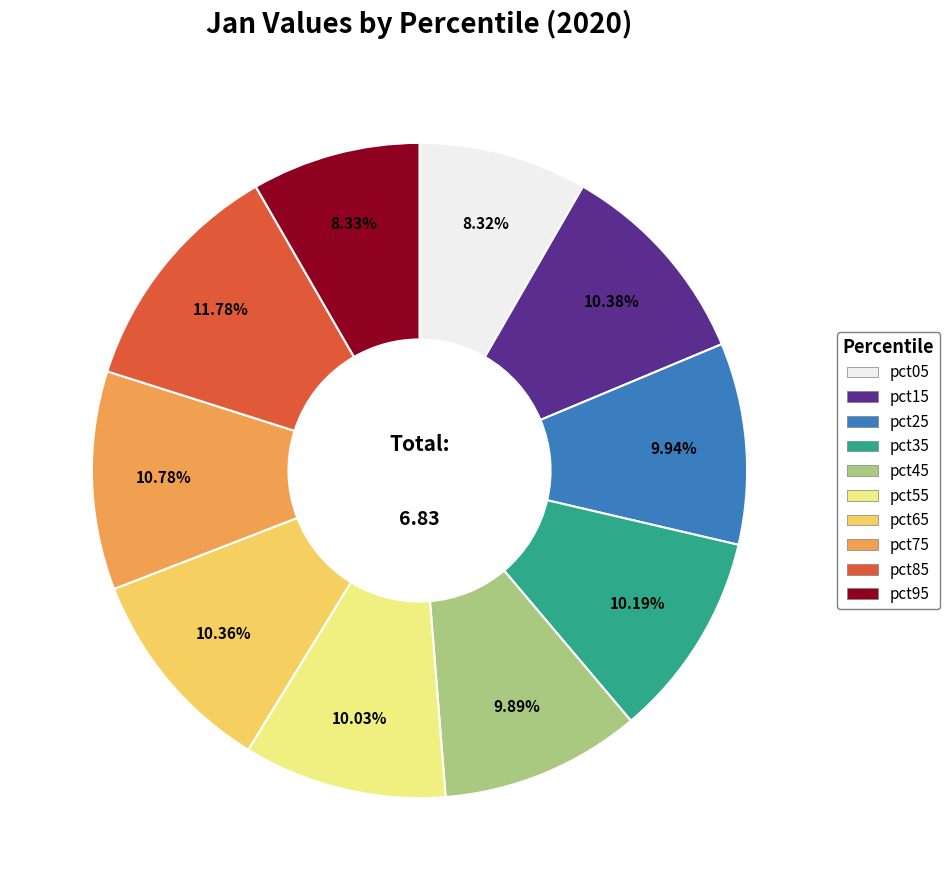

Combined, do pct15 and pct65 account for over 50%?

No